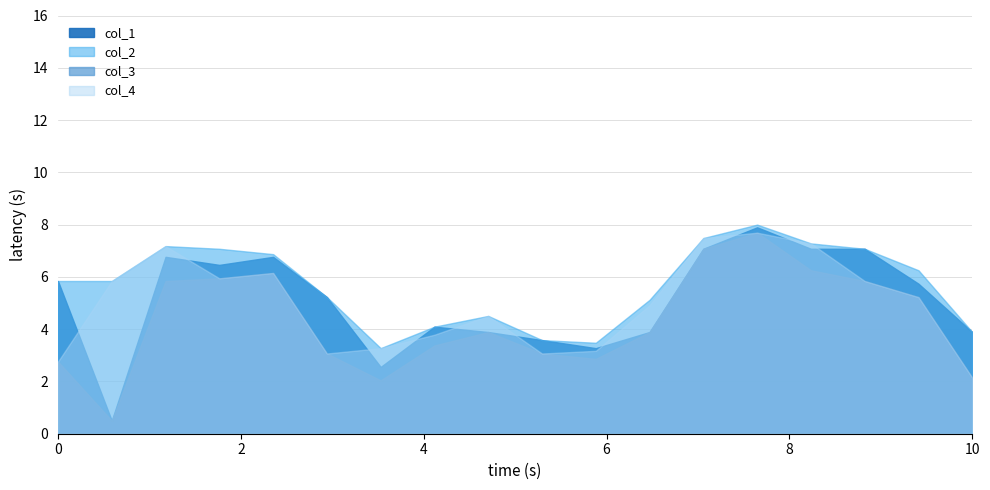

Between 2002/12/04 and 2002/12/10, which series saw the biggest shift?

col_1